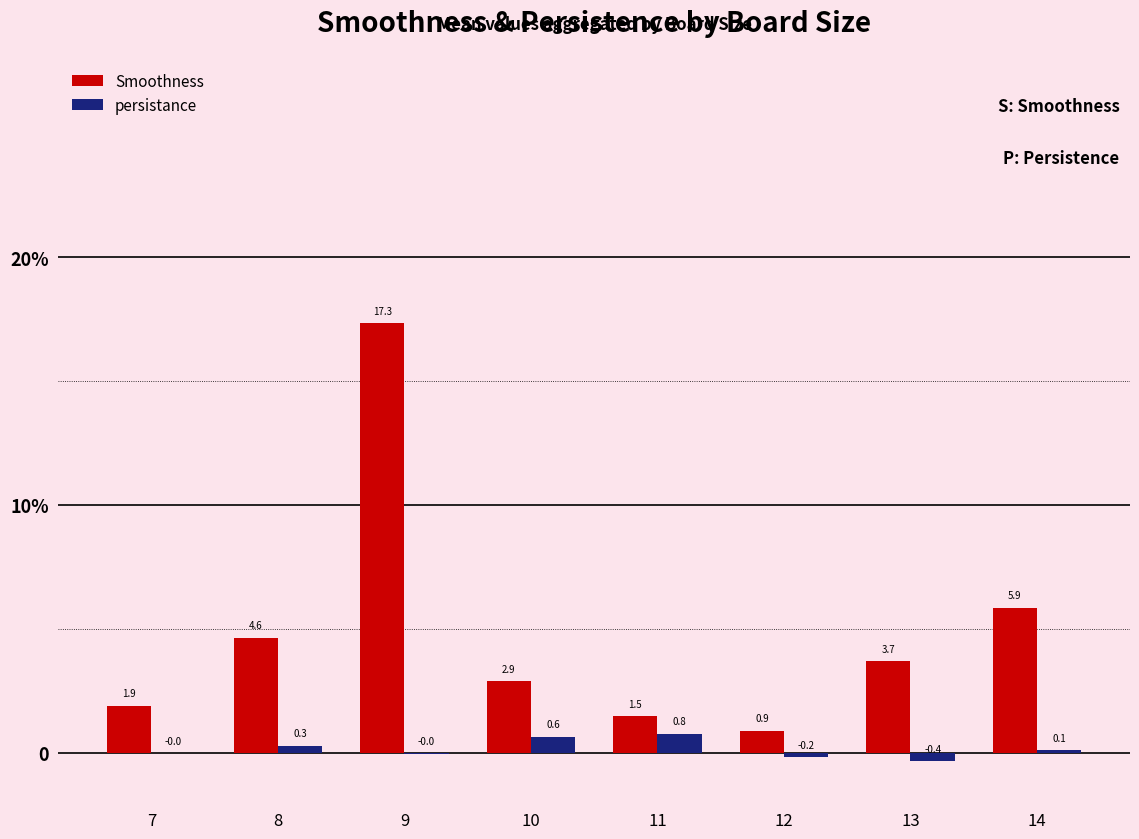

What is the total value across all series at 9?

17.3